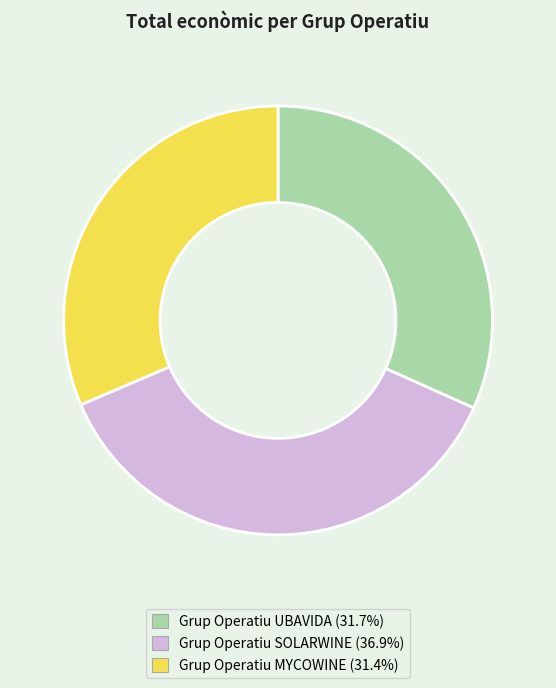

Which category has the biggest portion of the pie?

Grup Operatiu SOLARWINE